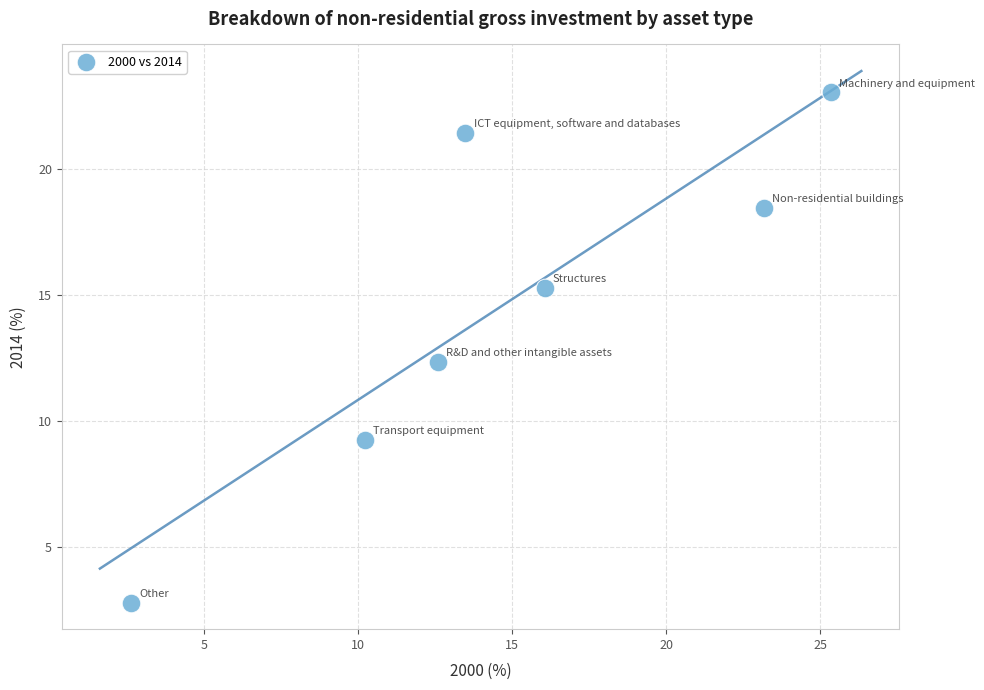

What is the average Y value?

14.7